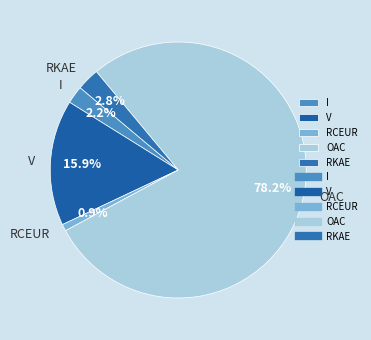

To the nearest percent, what is the combined percentage of RKAE and OAC?

81%